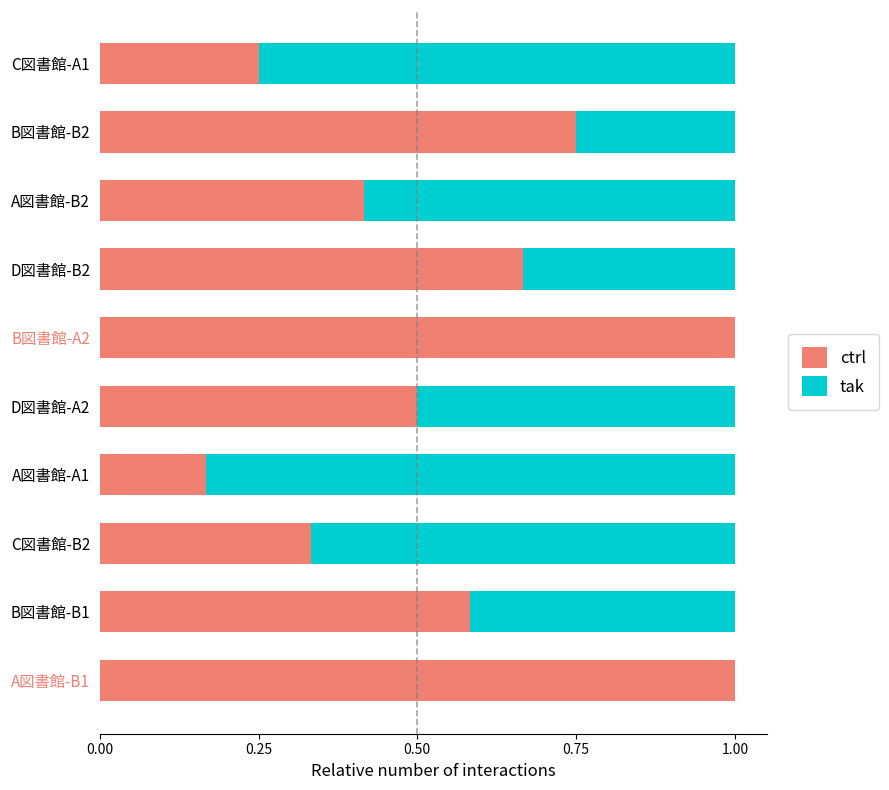

What is the sum of all ctrl values?

5.7